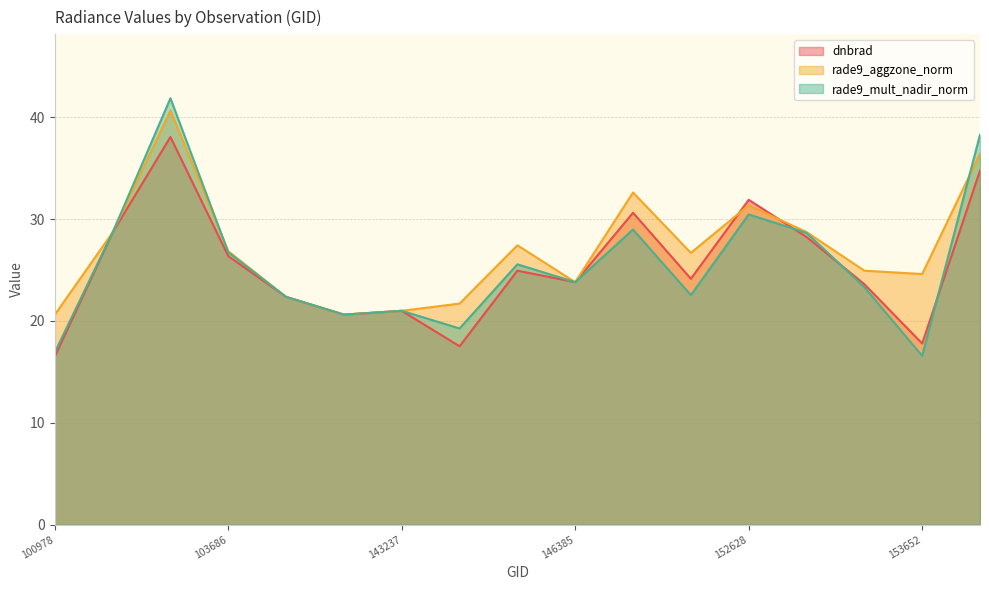

Reading left to right, what are all the values shown in this chart?

dnbrad: 16.5	28.7	38.1	26.4	22.4	20.6	21.0	17.5	24.9	23.8	30.6	24.1	31.9	28.2	23.6	17.8	34.8
rade9_aggzone_norm: 20.6	28.7	40.7	26.8	22.4	20.6	21.0	21.7	27.4	23.8	32.6	26.7	31.4	28.7	24.9	24.6	36.4
rade9_mult_nadir_norm: 16.9	28.7	41.9	26.7	22.4	20.6	21.0	19.3	25.6	23.8	29.0	22.5	30.5	28.6	23.3	16.6	38.3